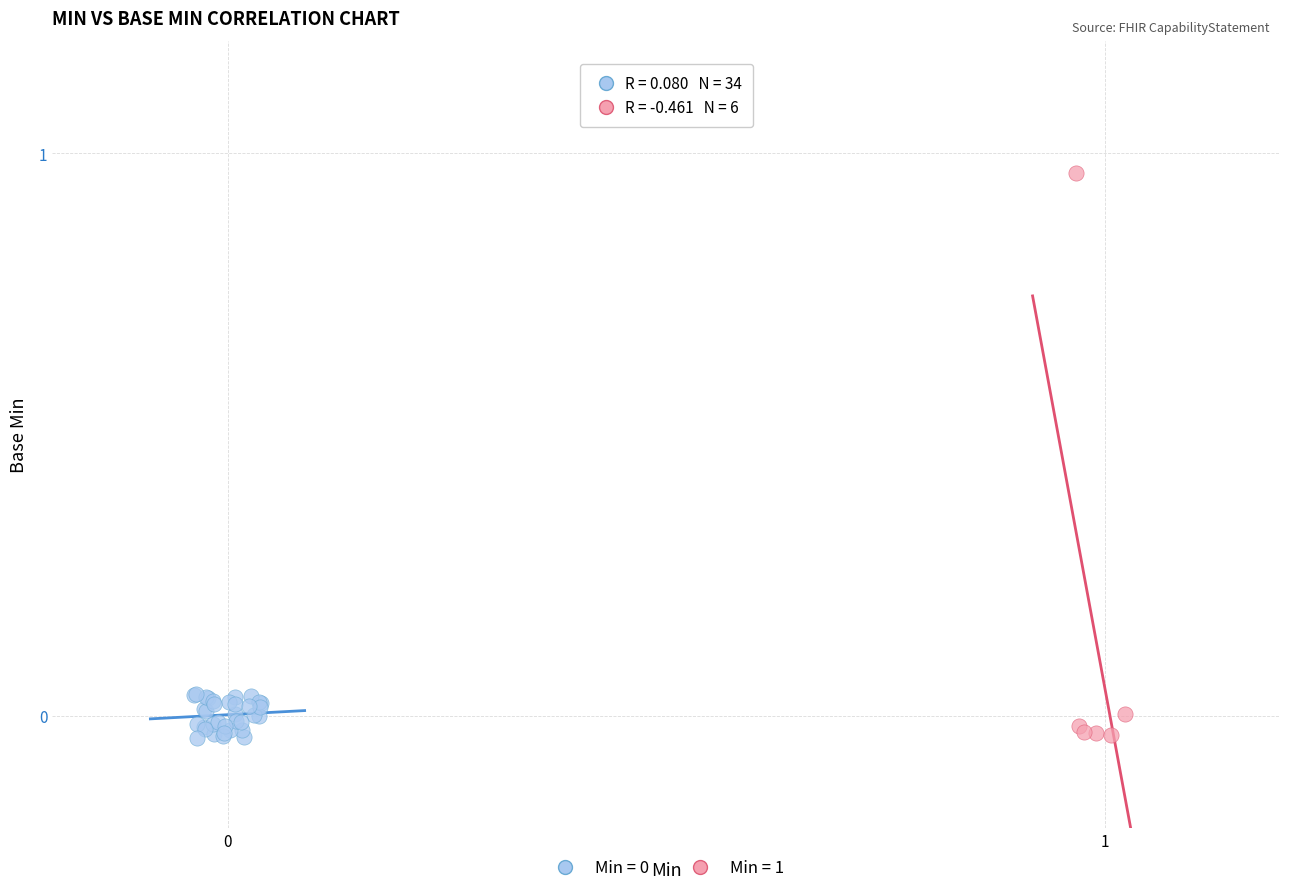

Which series has the widest spread of Y values?

Min = 1